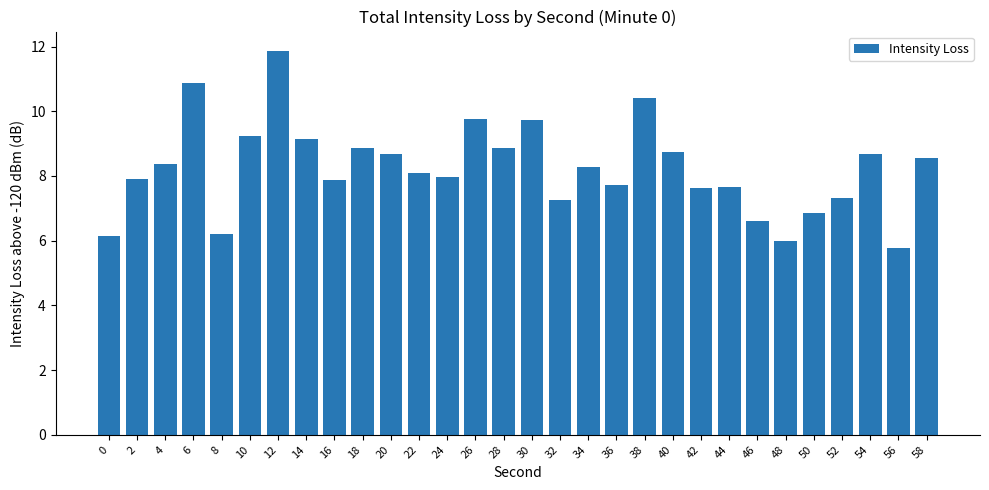

What is the sum of the values at 38 and 18?

19.3